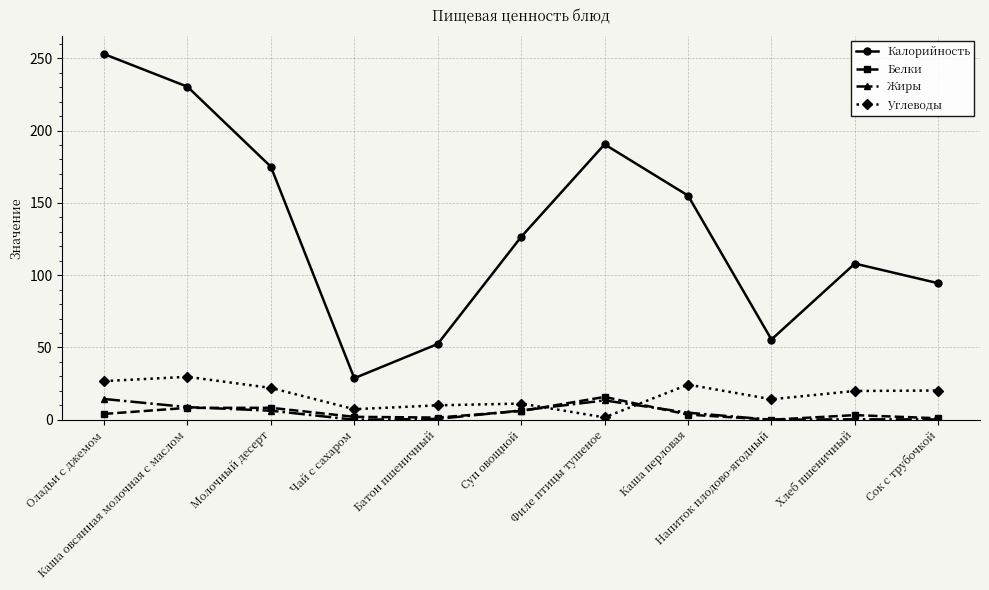

True or false: Жиры and Калорийность intersect in this chart.

False